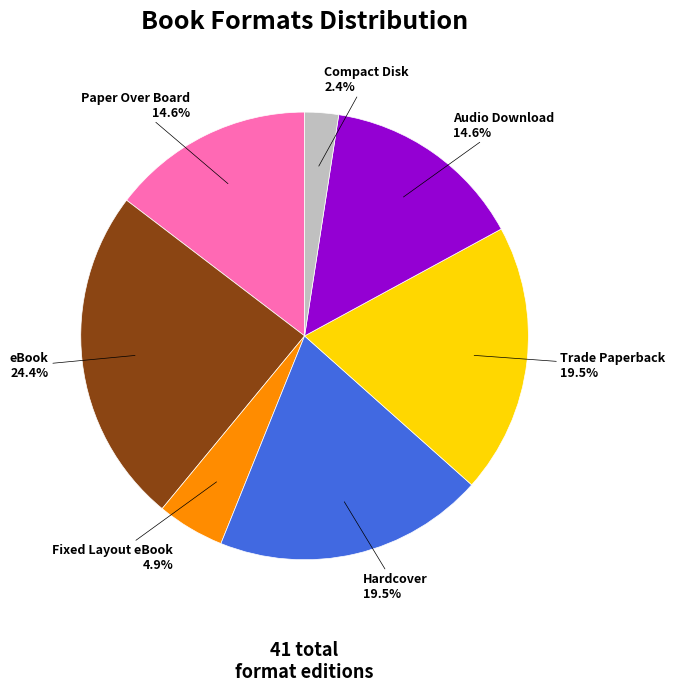

Does any single category account for the majority?

No